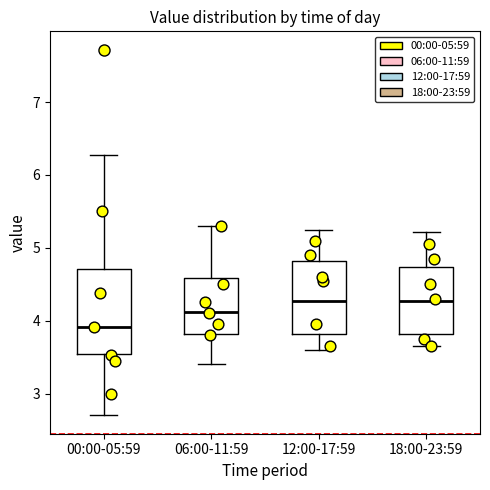

Which box is the tallest, from its lower edge to its upper edge?

00:00-05:59